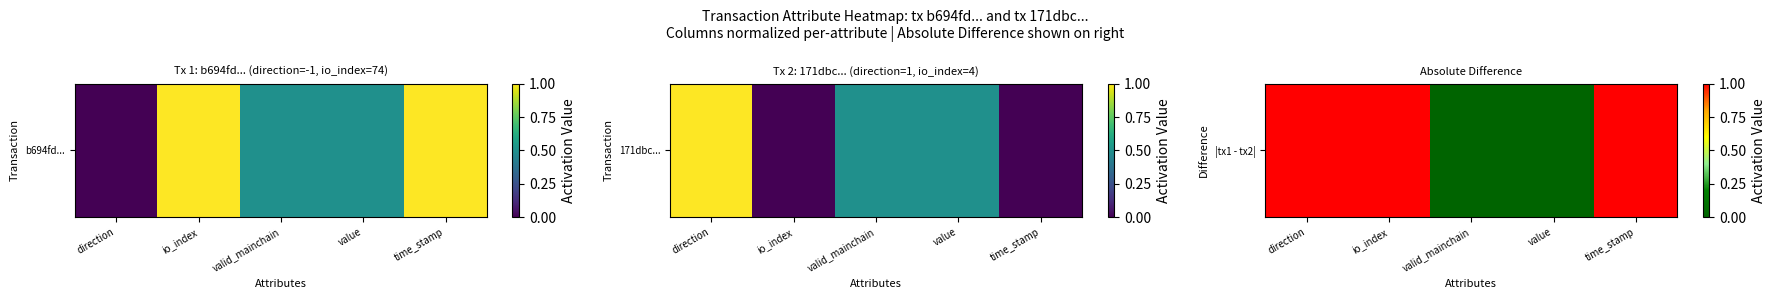

What is the average value?

1